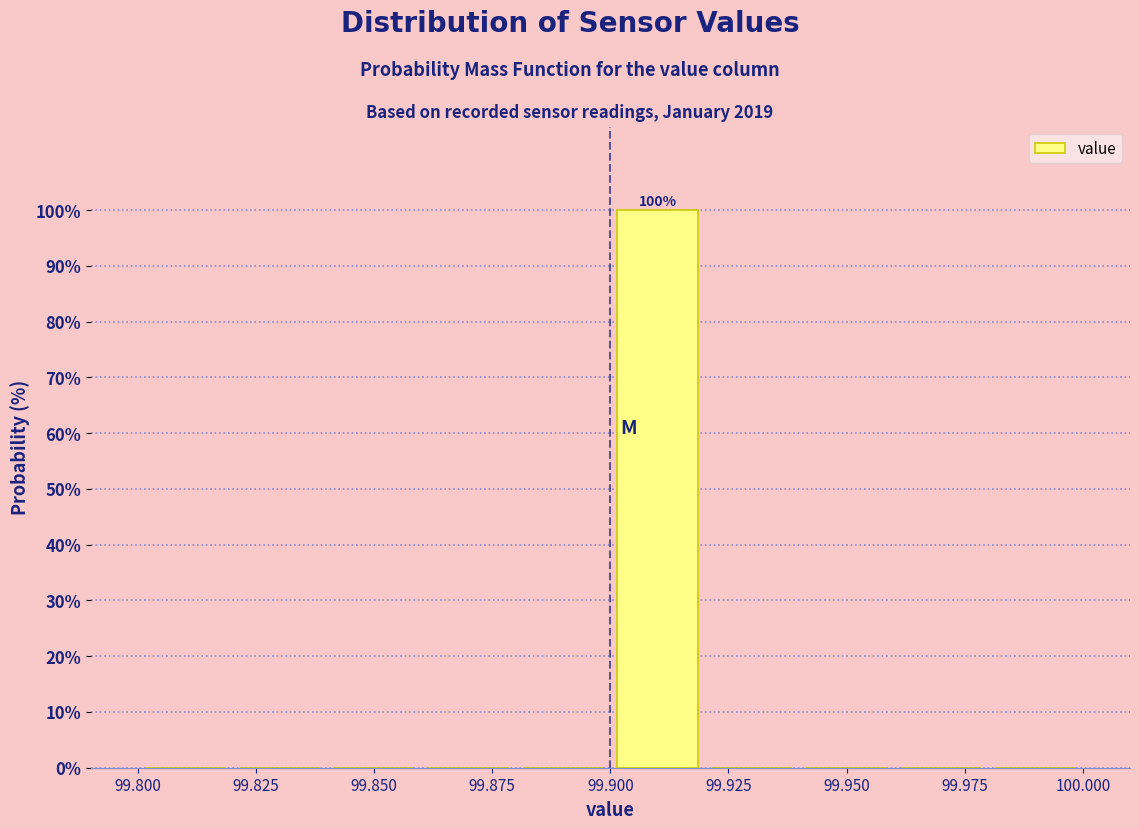

Which range on the x-axis has the tallest bar?

99.90 to 99.92